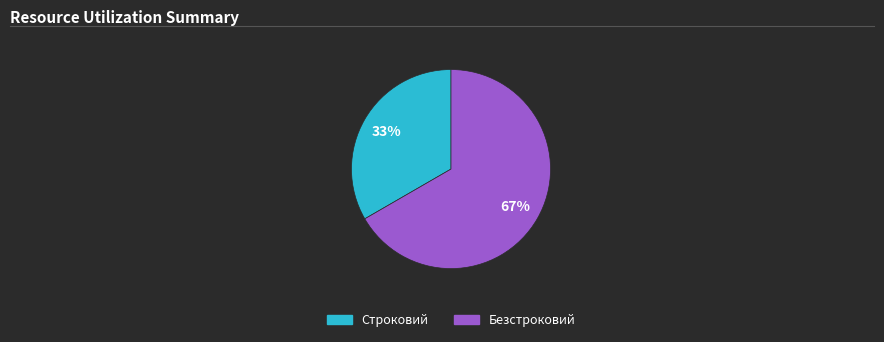

Count the number of slices in the pie.

2